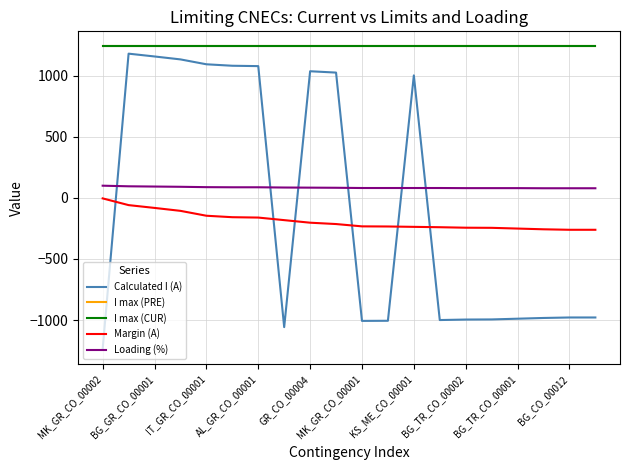

Is this an area chart (filled region under the line)?

No